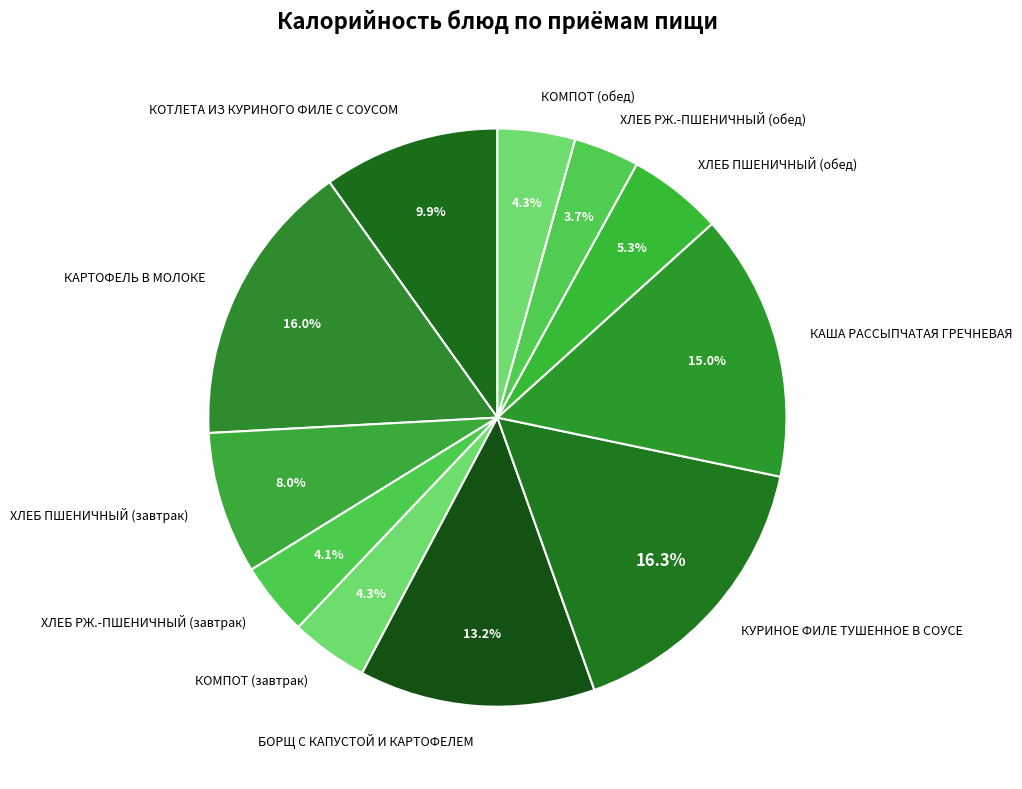

Approximately how many times larger is the value at КУРИНОЕ ФИЛЕ ТУШЕННОЕ В СОУСЕ compared to ХЛЕБ ПШЕНИЧНЫЙ (завтрак)?

2.0